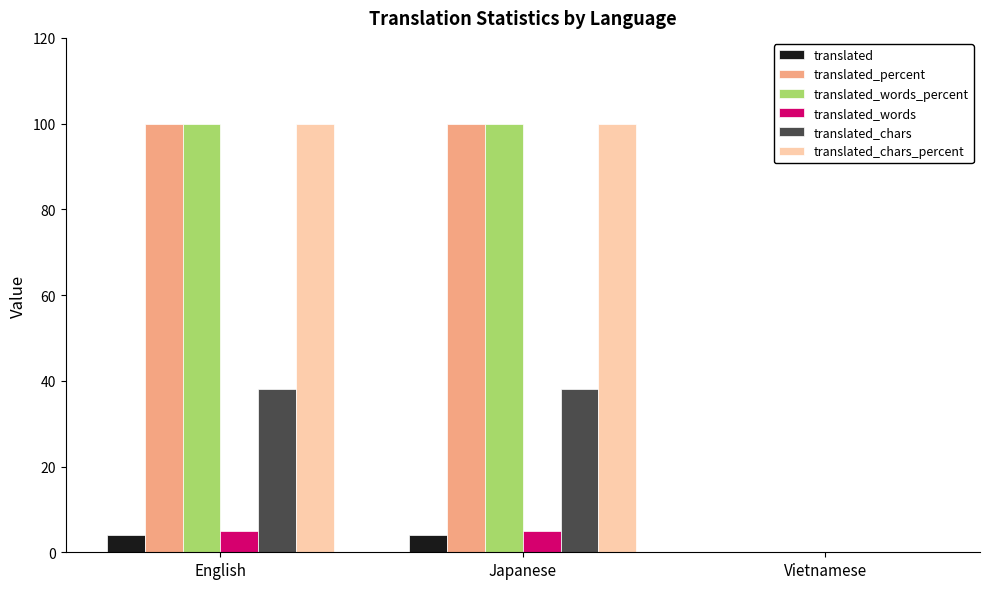

What is the greatest value displayed?

100